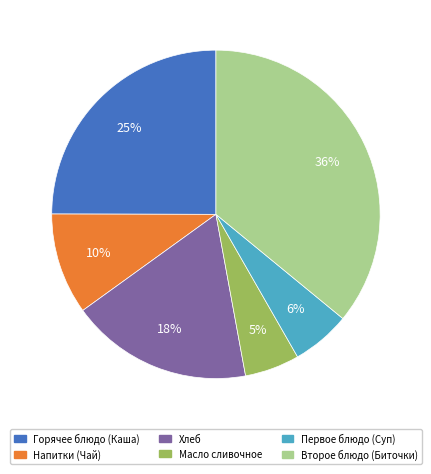

Is there any slice that represents more than half of the pie?

No